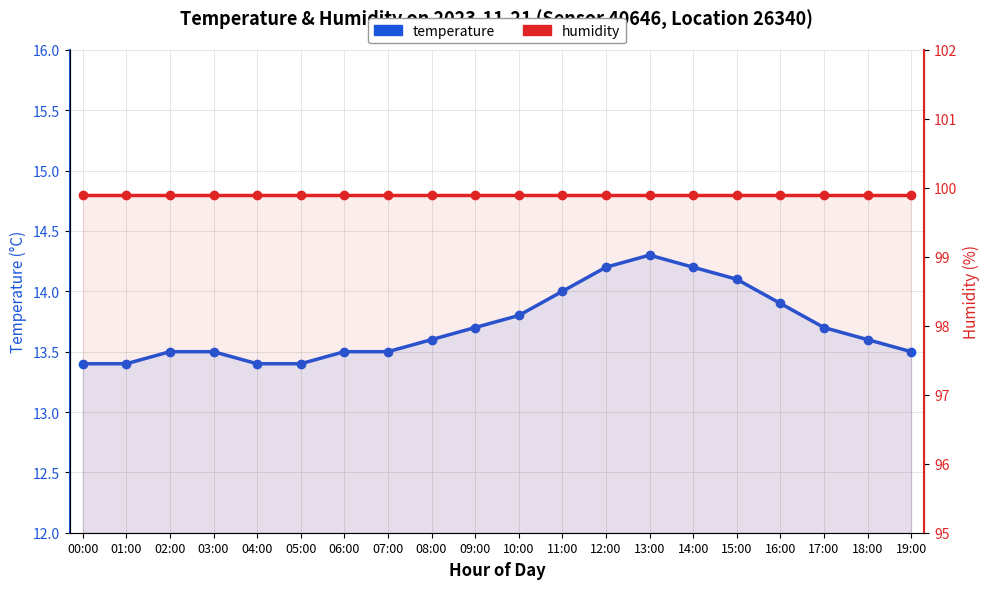

Rank the series at 12:00 from lowest to highest value.

temperature, humidity